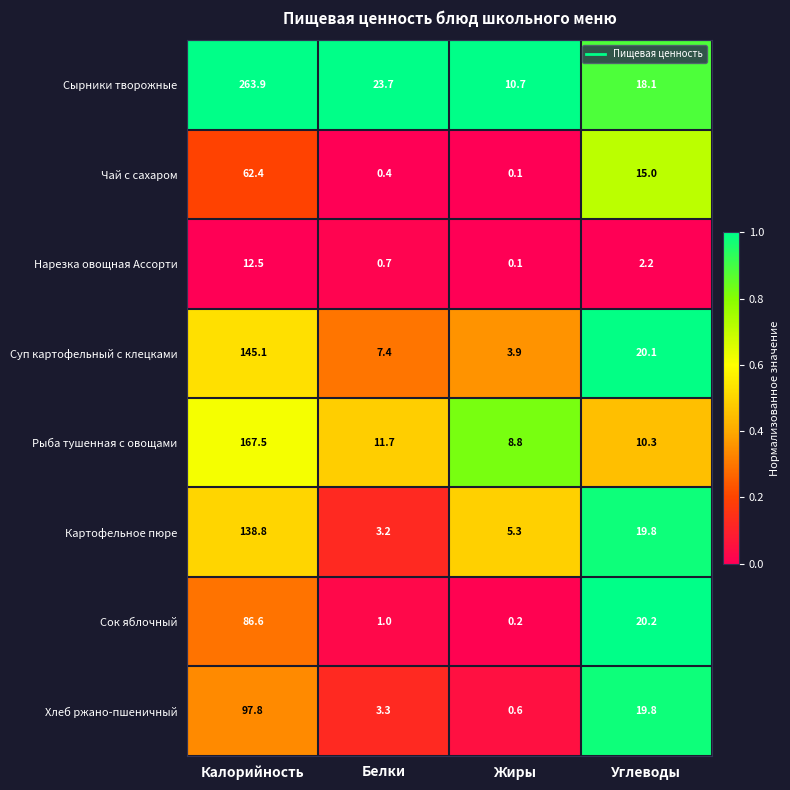

Which series has the largest total across all categories?

Сырники творожные